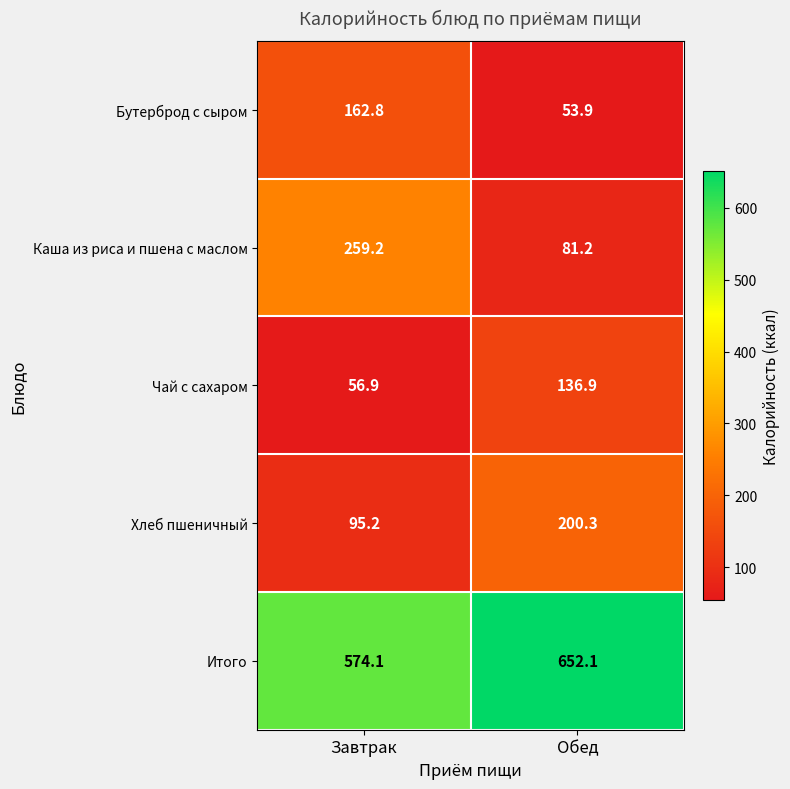

Reading left to right, list all the values displayed in this chart.

Бутерброд с сыром: 162.8	53.9
Каша из риса и пшена с маслом: 259.2	81.2
Чай с сахаром: 56.9	136.9
Хлеб пшеничный: 95.2	200.3
Итого: 574.1	652.1